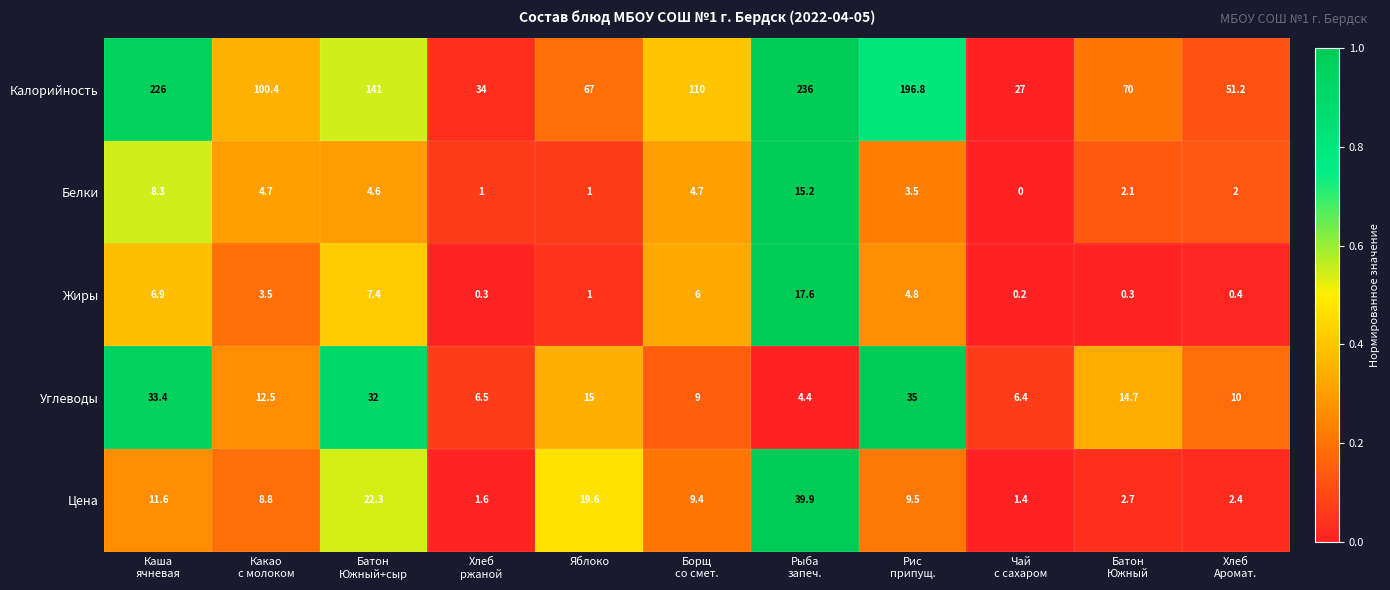

Which series has the largest range (max minus min)?

Калорийность